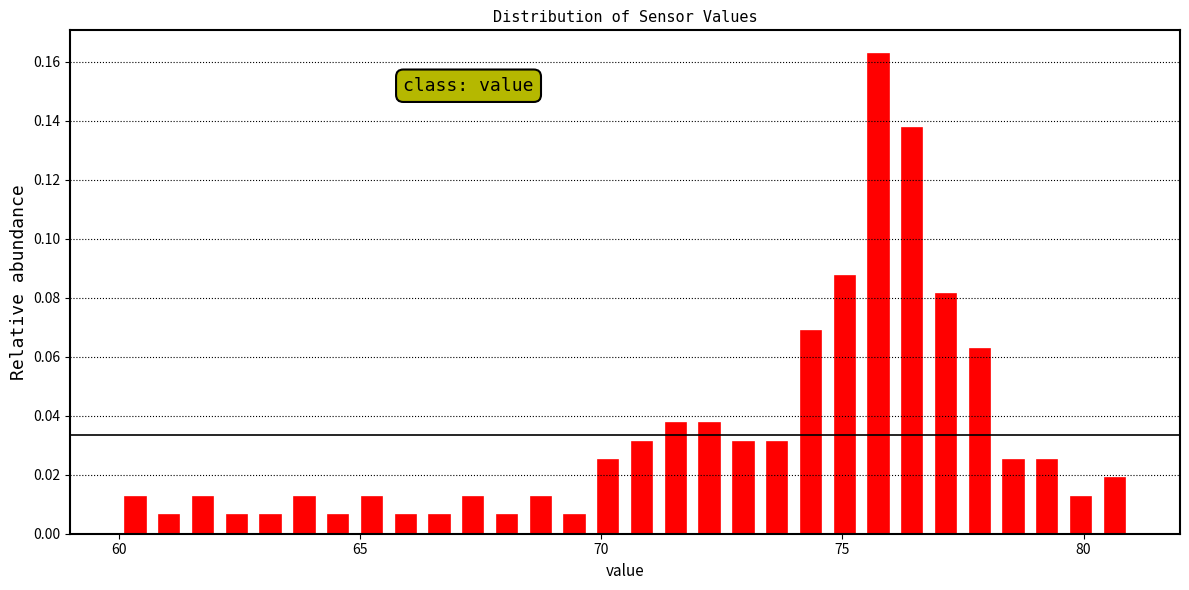

Around what value on the x-axis is the tallest bar? Give the approximate position of its centre, as read against the axis.

76.0